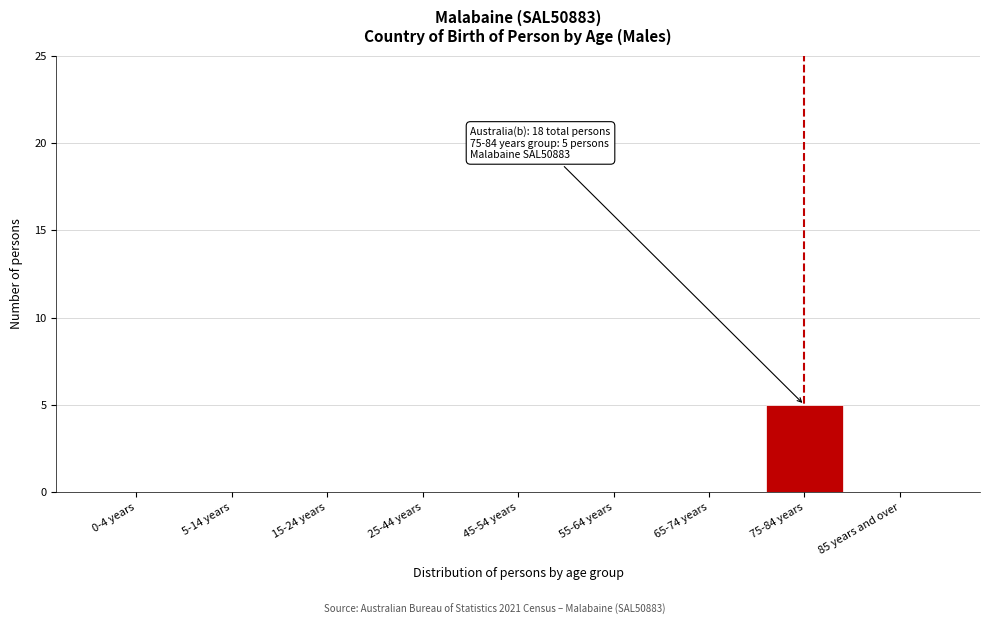

Reading right to left, list all the values displayed in this chart.

85 years and over=0	75-84 years=5	65-74 years=0	55-64 years=0	45-54 years=0	25-44 years=0	15-24 years=0	5-14 years=0	0-4 years=0